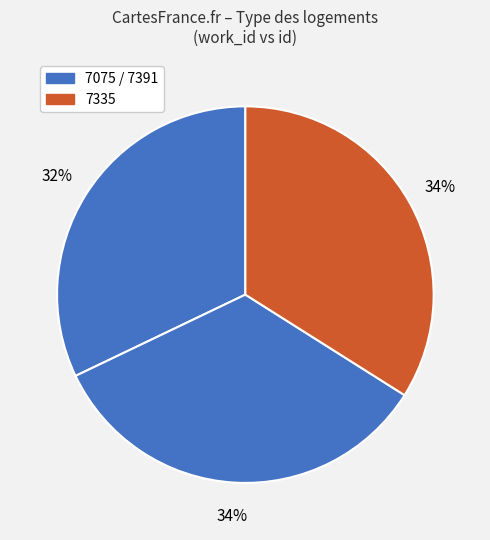

Does any single category account for the majority?

No